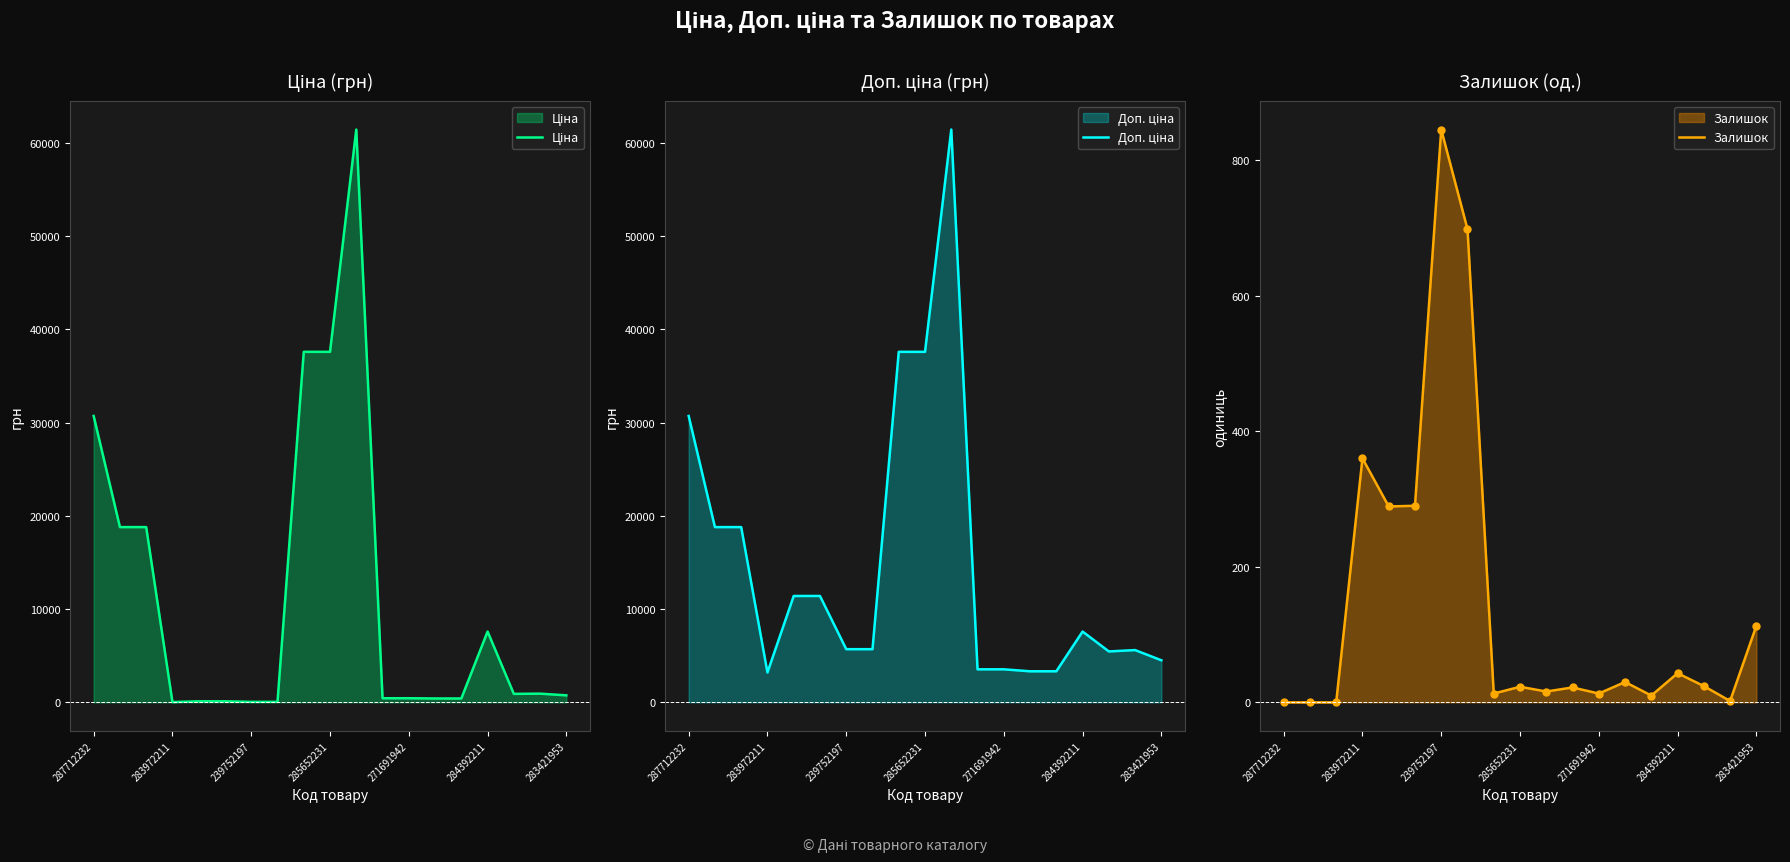

Where does the Доп. ціна series first go above 5705?

287712232